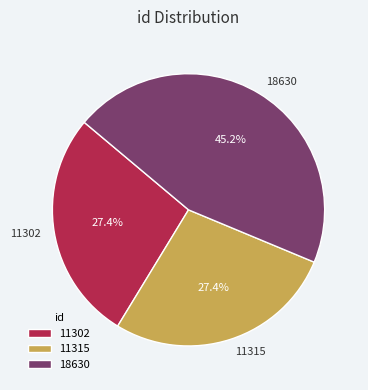

How many segments does this pie chart have?

3